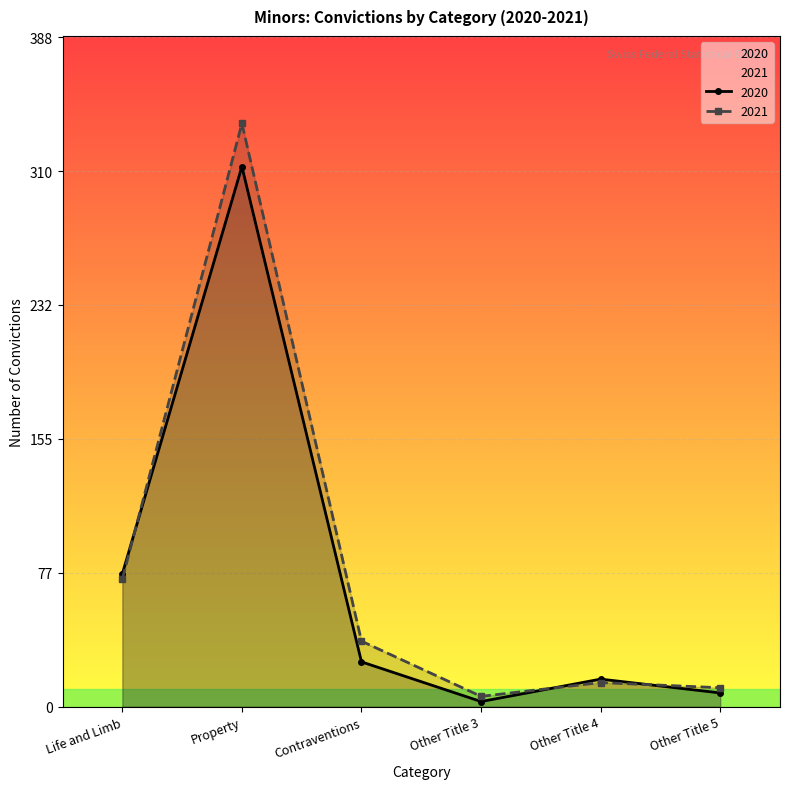

What is the maximum value shown in the chart?

338